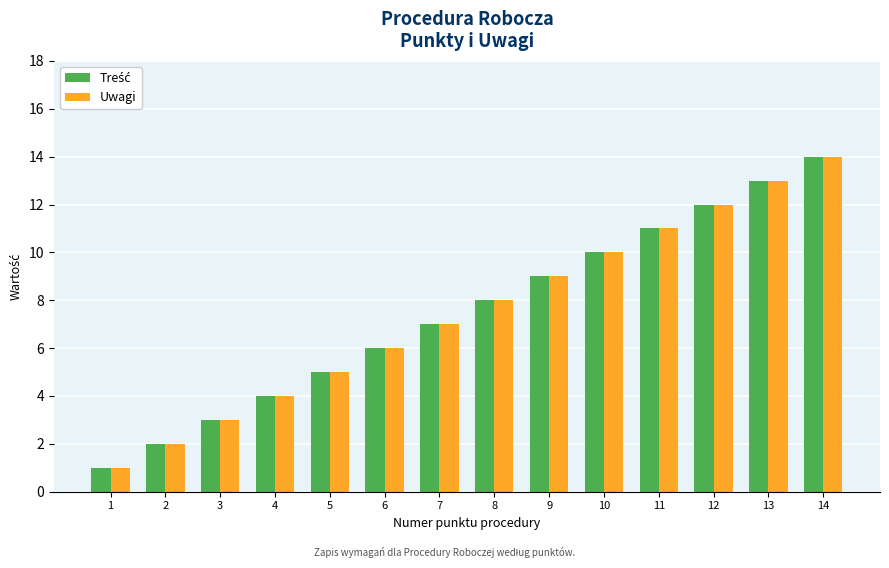

What is the total value across all series at 5?

10